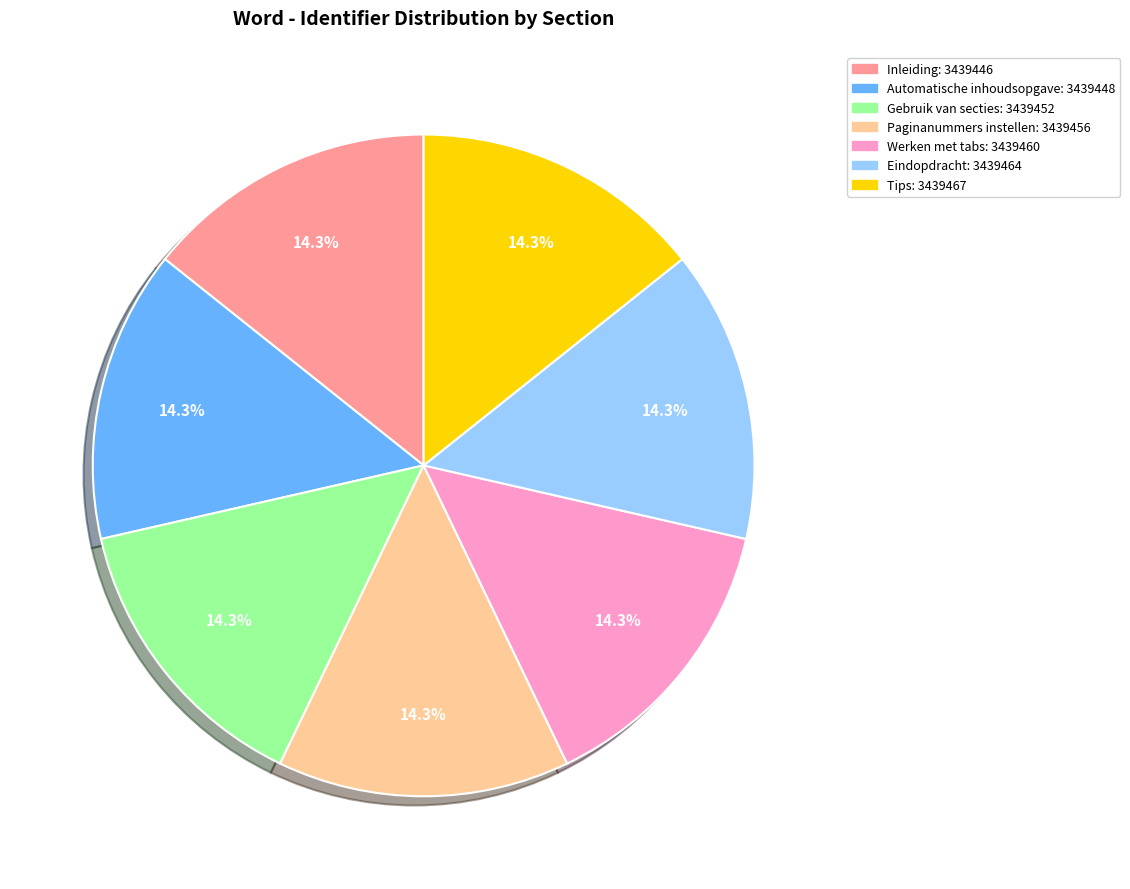

What percentage do Eindopdracht and Werken met tabs together represent?

28.6%